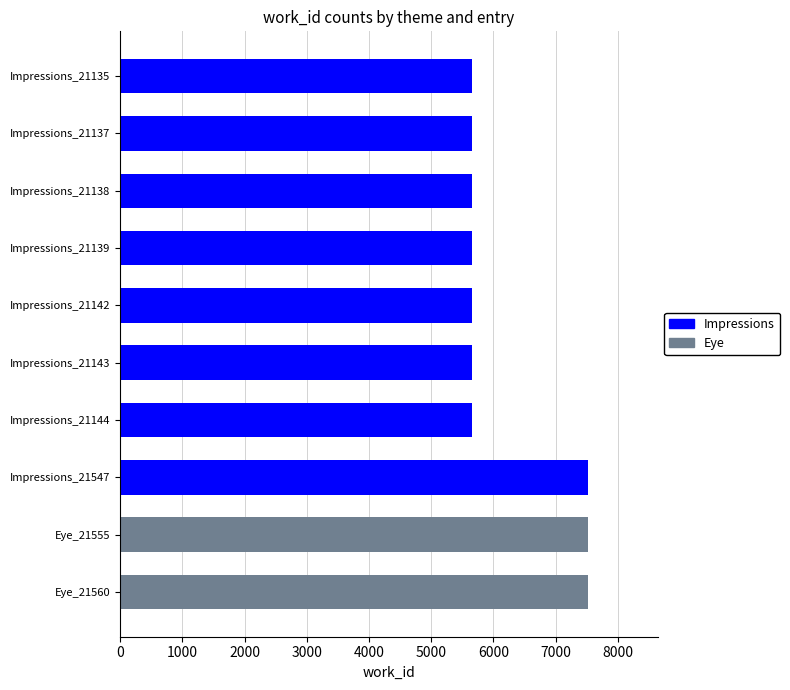

Which has a higher value, Eye_21560 or Impressions_21137?

Eye_21560